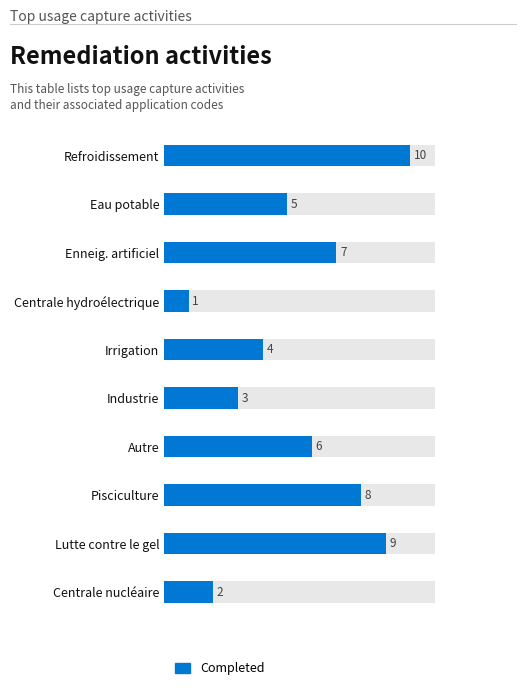

Which has a higher value, Industrie or Irrigation?

Irrigation